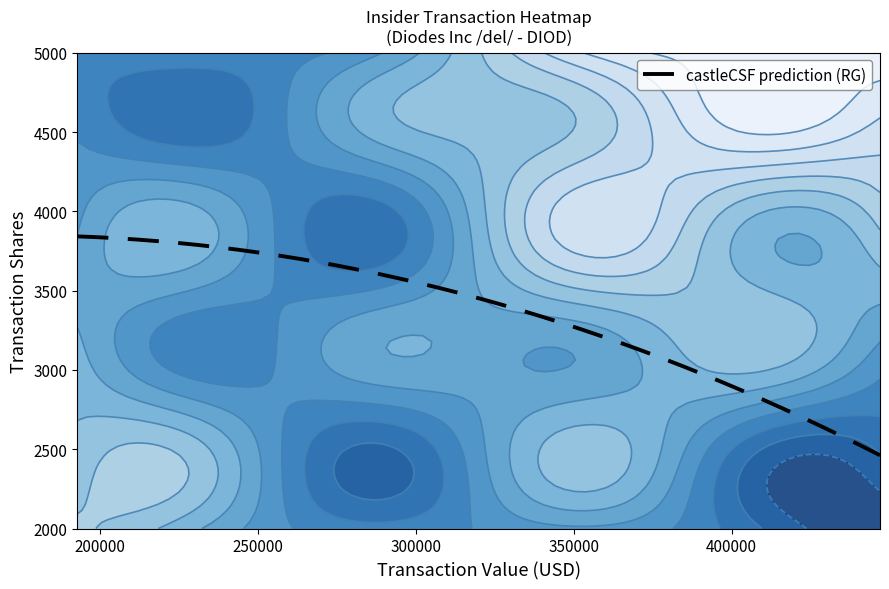

What is the minimum value for castleCSF prediction (RG)?

2462.0